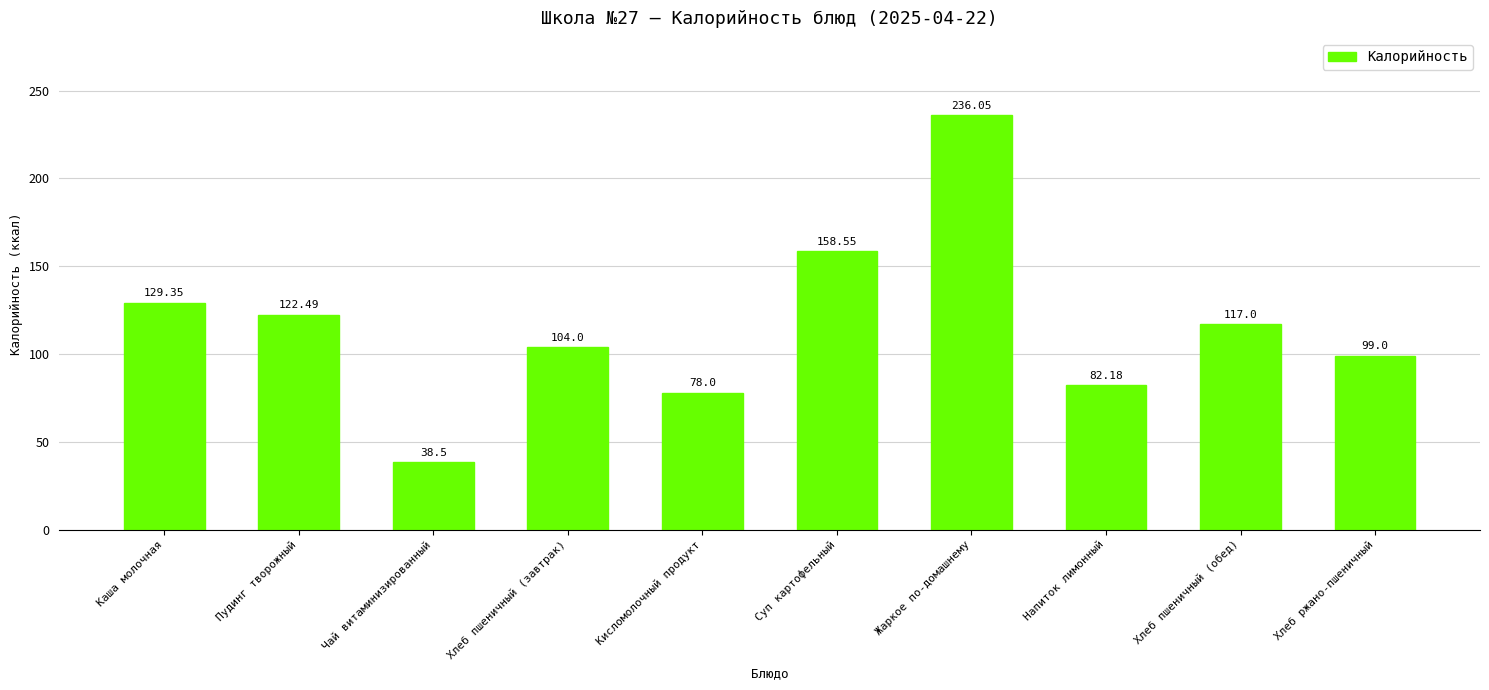

Which has a higher value, Каша молочная or Суп картофельный?

Суп картофельный